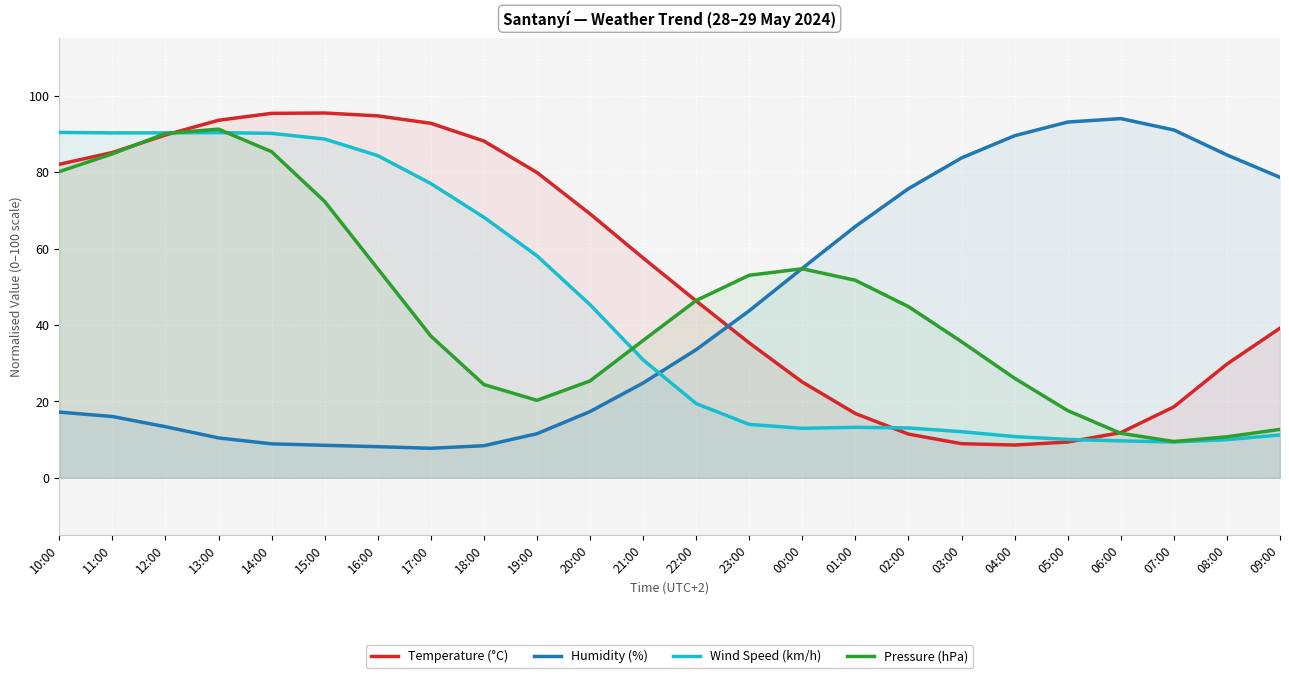

What is the highest value of the Pressure (hPa) series?

91.3